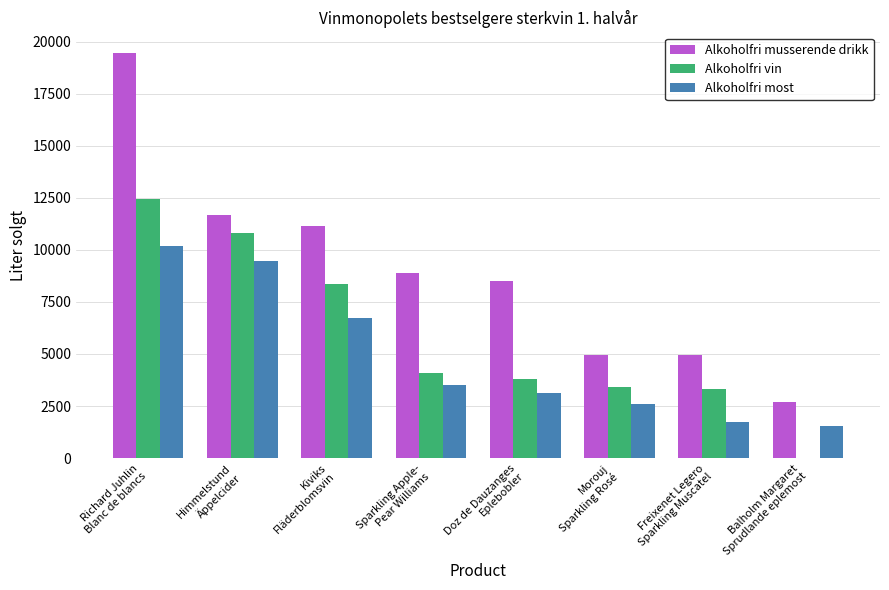

What is the spread (max minus min) of values at Morouj
Sparkling Rosé?

2351.5